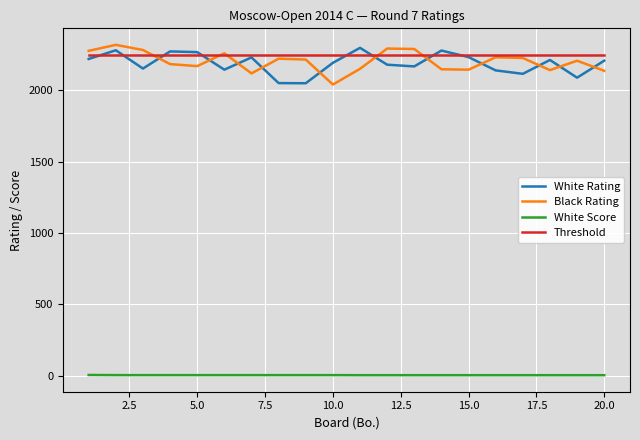

True or false: White Score and Black Rating cross at least once.

False